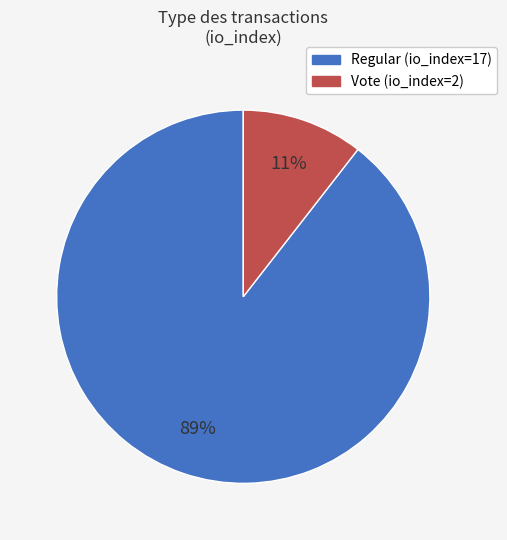

Does Regular (io_index=17) account for over 50% of the chart?

Yes